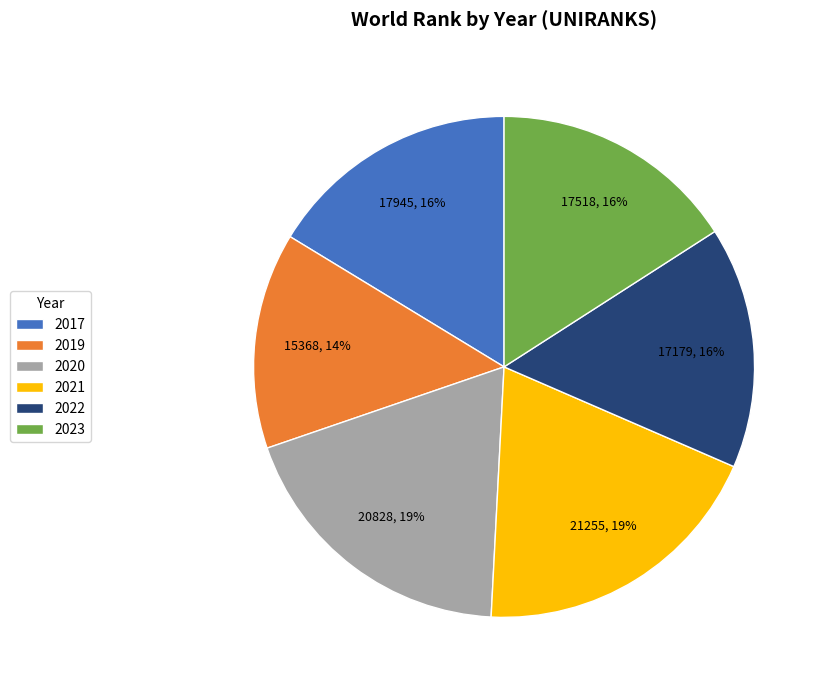

What is the smallest slice in the pie chart?

2019